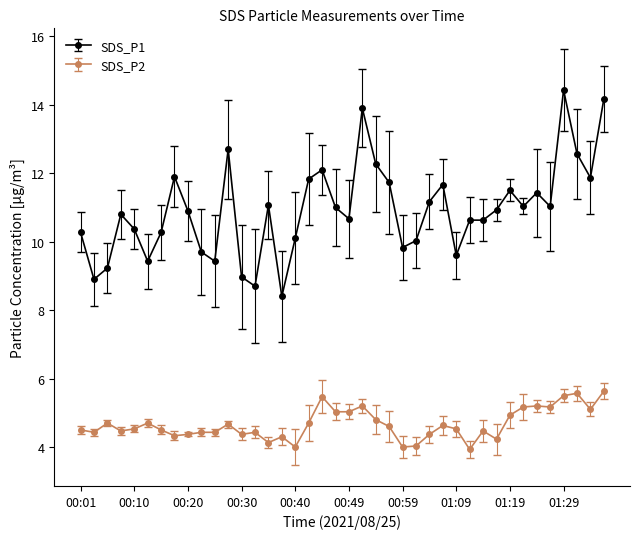

What is the minimum value shown in the chart?

3.9